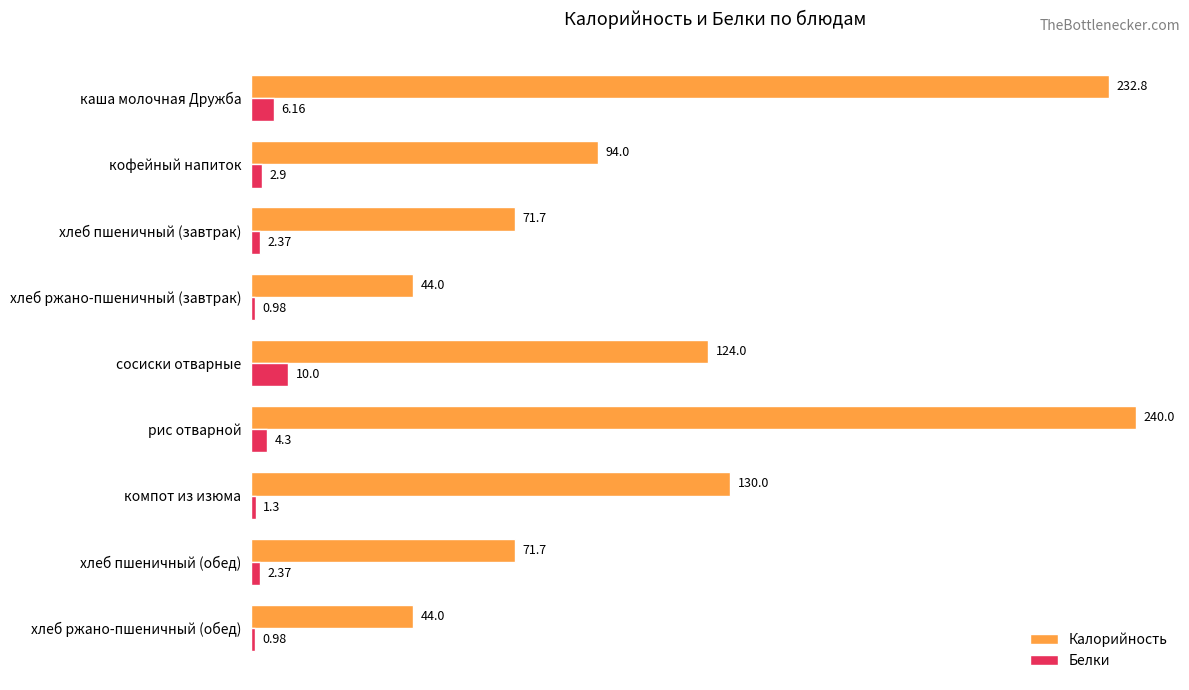

Between сосиски отварные and рис отварной, which series saw the biggest shift?

Калорийность